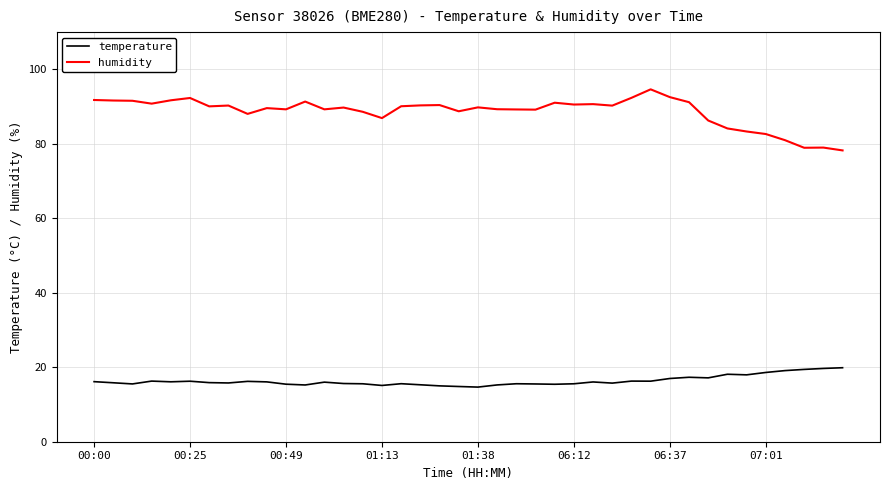

What is the greatest value displayed?

94.6